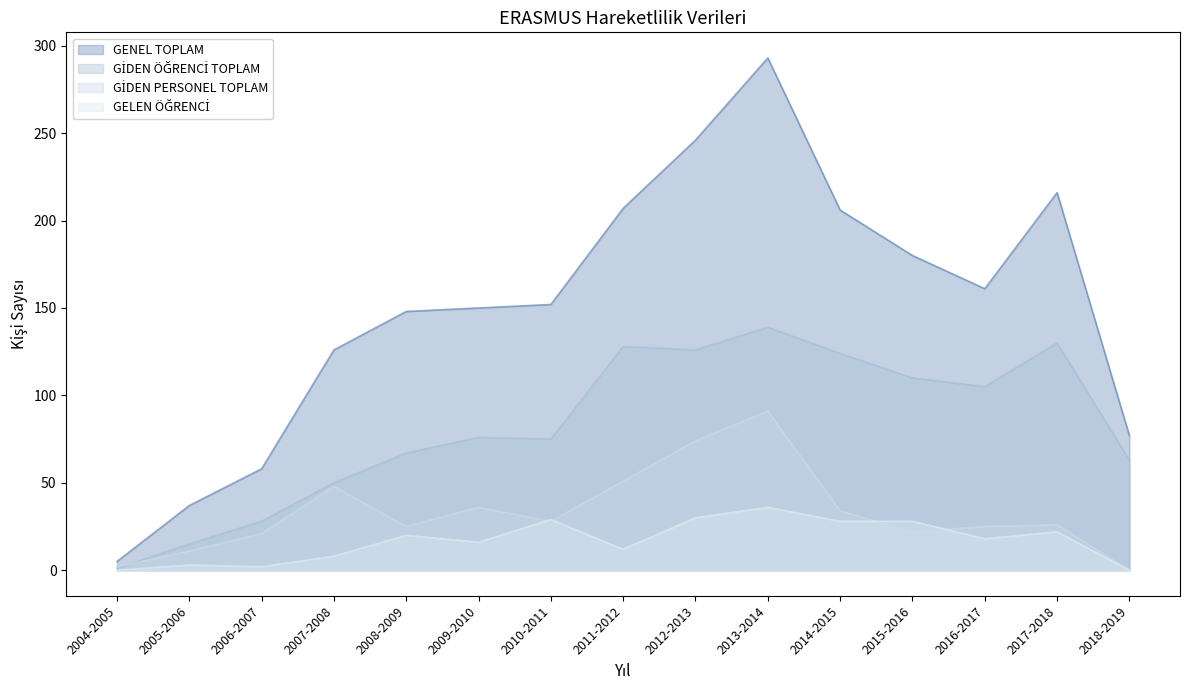

What position from the left is 2018-2019?

15